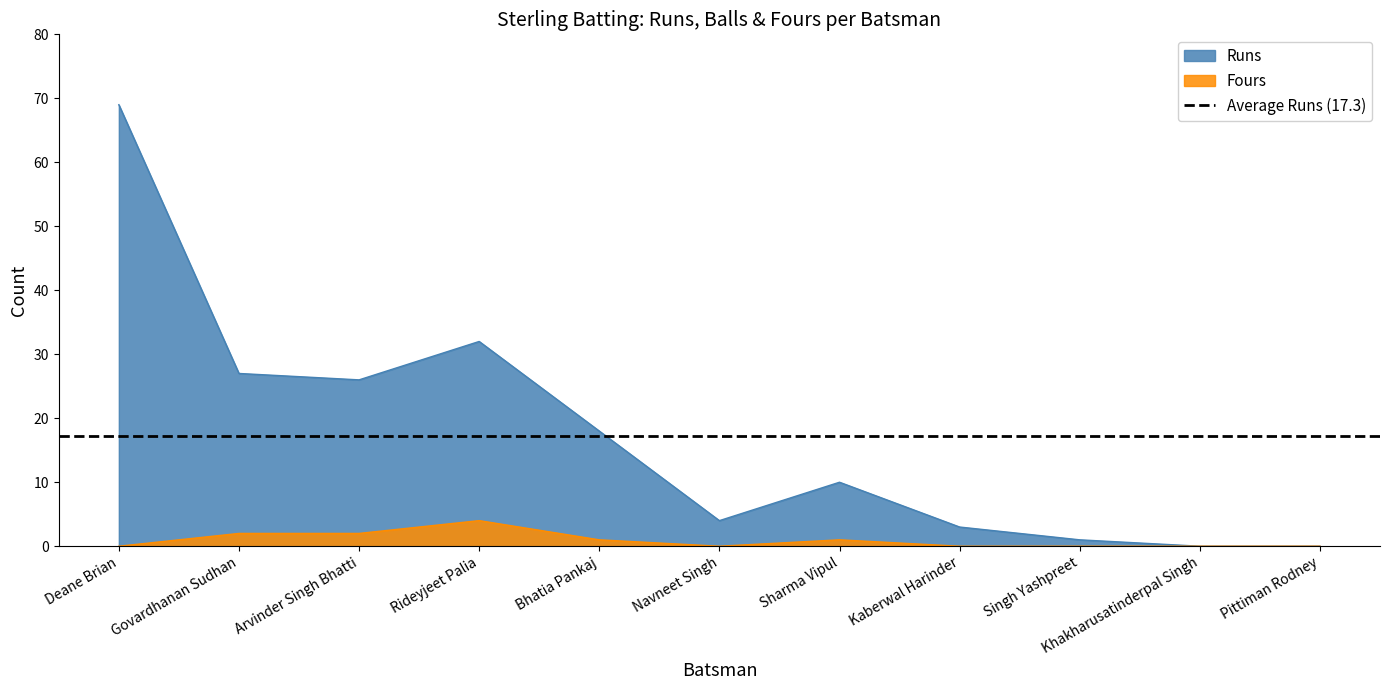

True or false: Fours and Runs cross at least once.

False